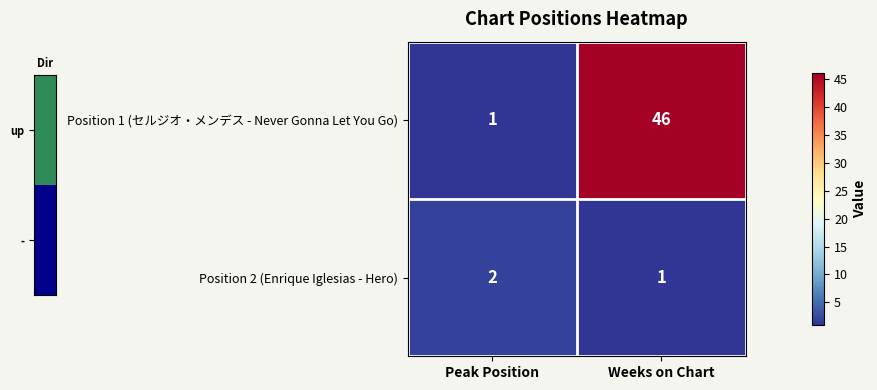

Reading left to right, extract all data points from this chart.

Position 1 (セルジオ・メンデス - Never Gonna Let You Go): Peak Position=1	Weeks on Chart=46
Position 2 (Enrique Iglesias - Hero): Peak Position=2	Weeks on Chart=1